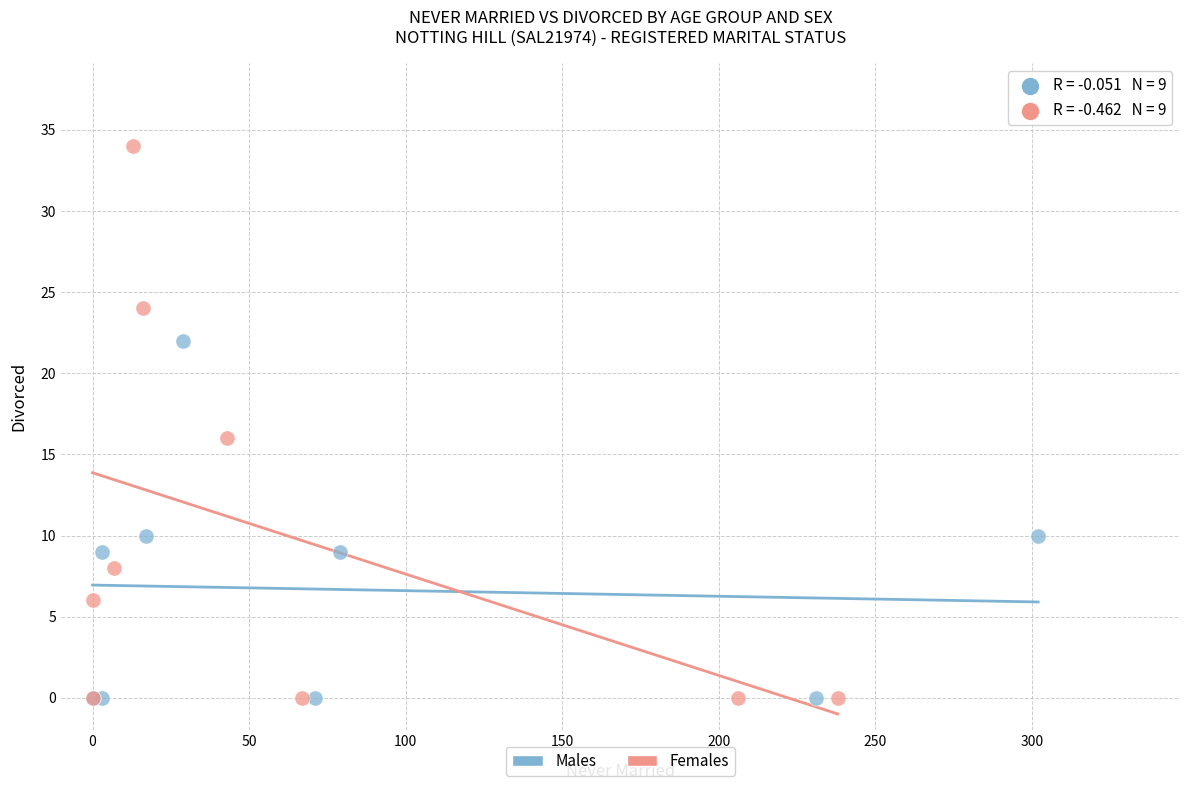

Which series reaches the maximum Y coordinate?

Females